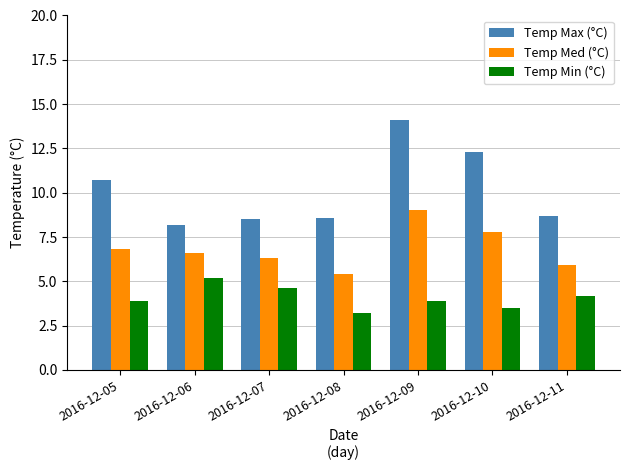

Which series has the widest spread of values?

Temp Max (°C)